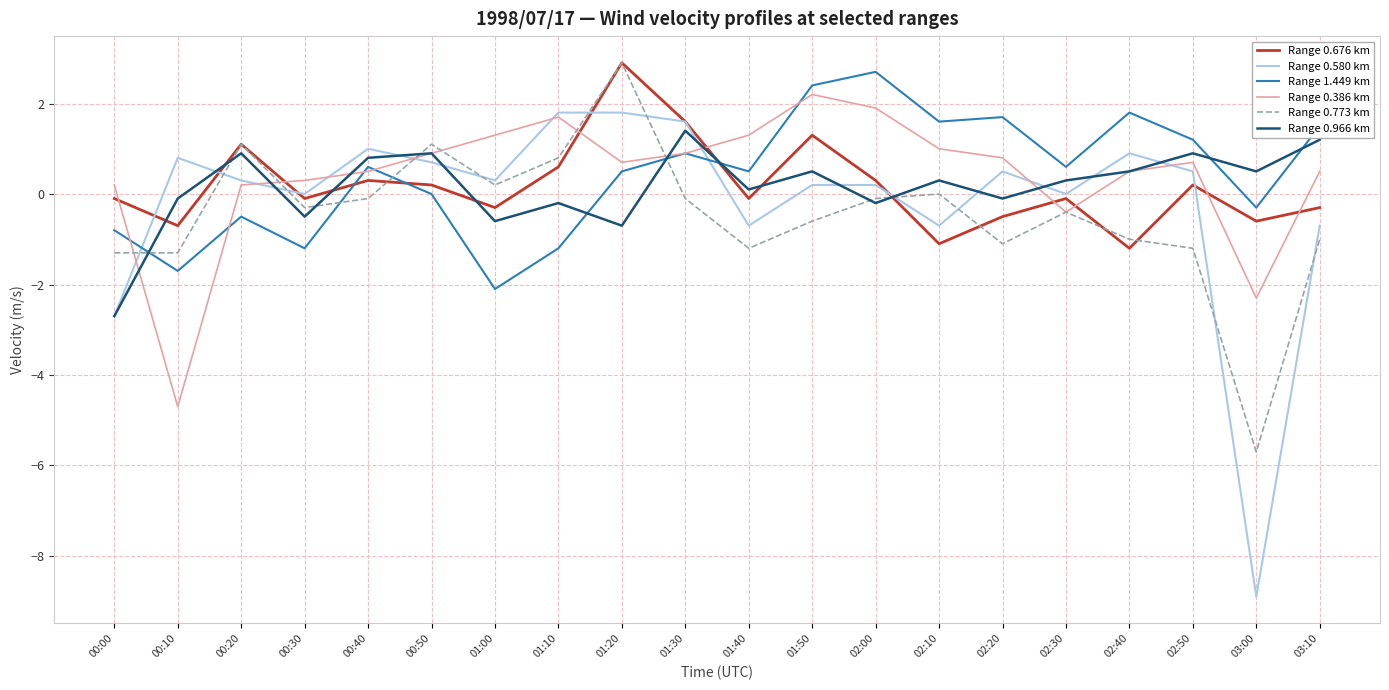

At which category is the sum across all series the highest?

01:20